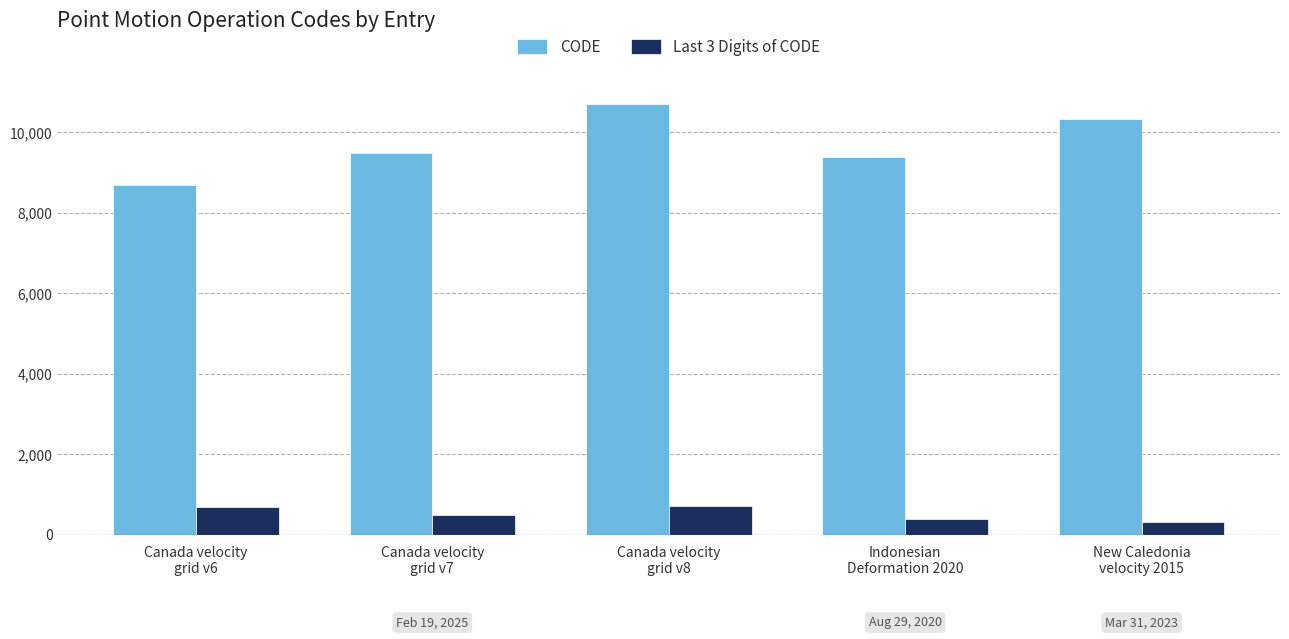

Which series has the largest range (max minus min)?

CODE